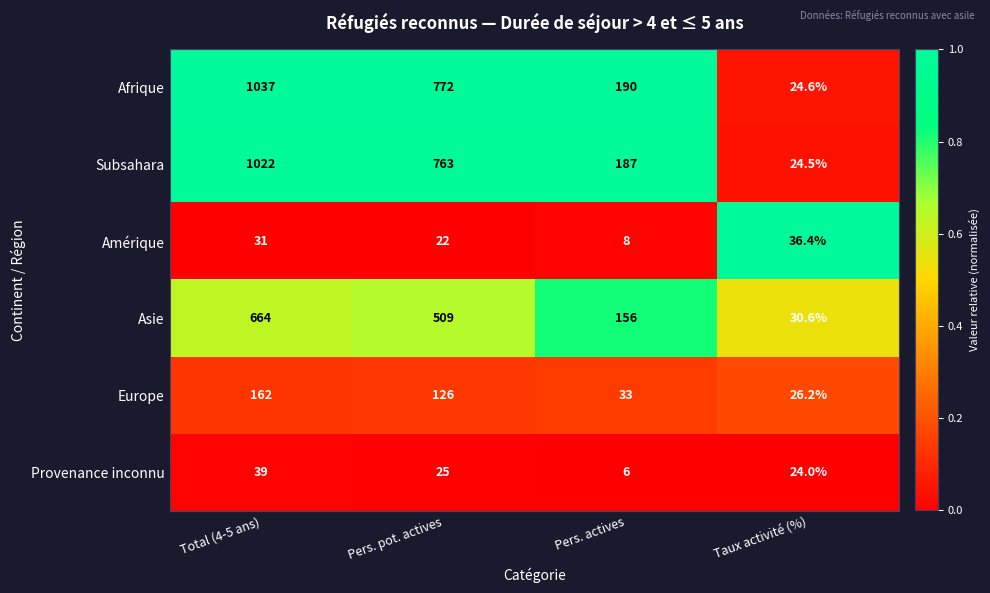

Reading left to right, transcribe all the data shown in this chart.

Afrique: Total (4-5 ans)=1037.0	Pers. pot. actives=772.0	Pers. actives=190.0	Taux activité (%)=24.6
Subsahara: Total (4-5 ans)=1022.0	Pers. pot. actives=763.0	Pers. actives=187.0	Taux activité (%)=24.5
Amérique: Total (4-5 ans)=31.0	Pers. pot. actives=22.0	Pers. actives=8.0	Taux activité (%)=36.4
Asie: Total (4-5 ans)=664.0	Pers. pot. actives=509.0	Pers. actives=156.0	Taux activité (%)=30.6
Europe: Total (4-5 ans)=162.0	Pers. pot. actives=126.0	Pers. actives=33.0	Taux activité (%)=26.2
Provenance inconnu: Total (4-5 ans)=39.0	Pers. pot. actives=25.0	Pers. actives=6.0	Taux activité (%)=24.0